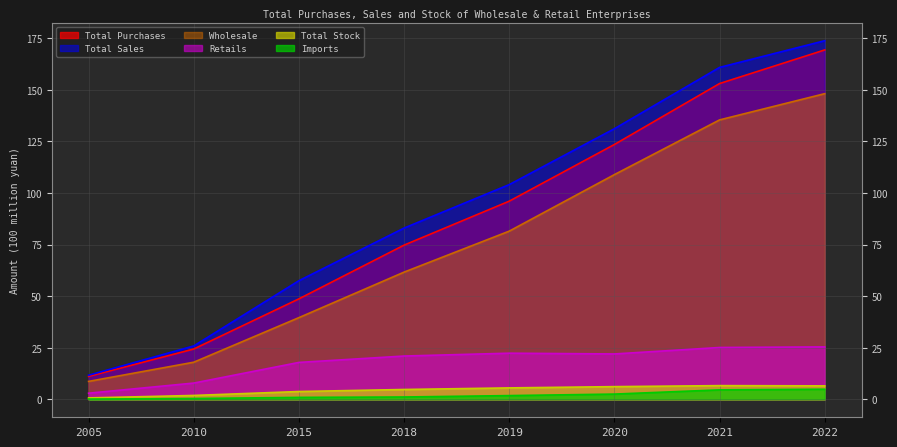

True or false: Total Sales and Total Purchases intersect in this chart.

False